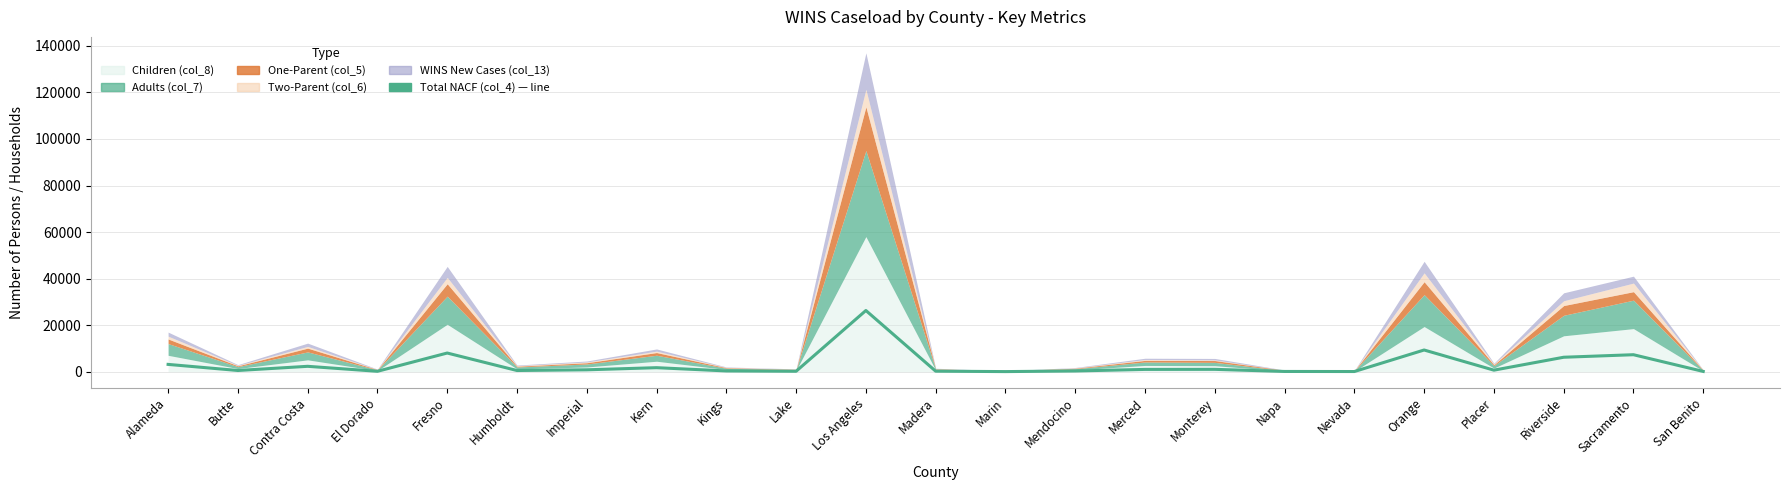

How many points are higher than both their immediate neighbors (excluding endpoints)?

7